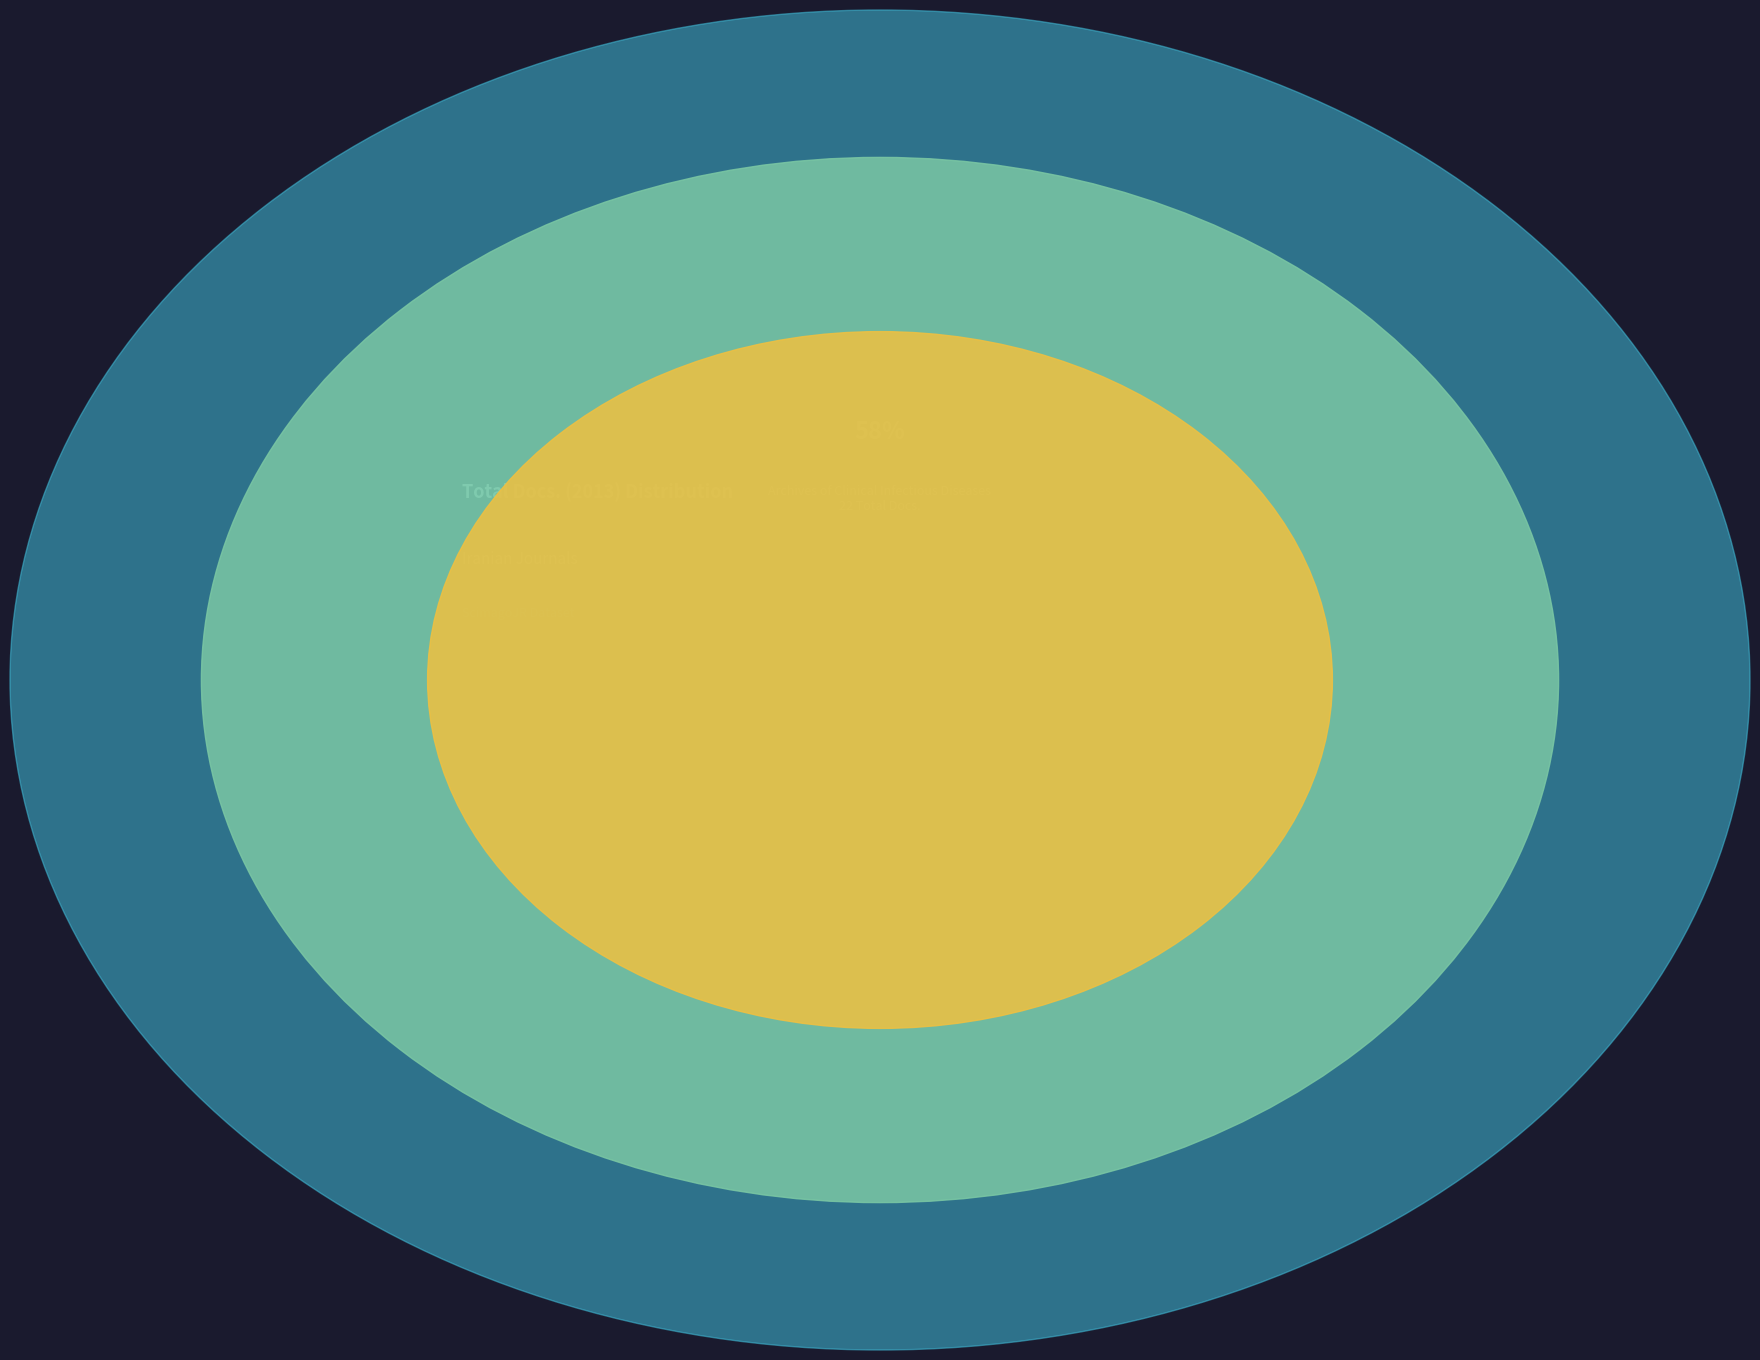

To the nearest percent, what is the combined percentage of Archives of Clinical Infectious Diseases and Archives of Razi Institute?

100%